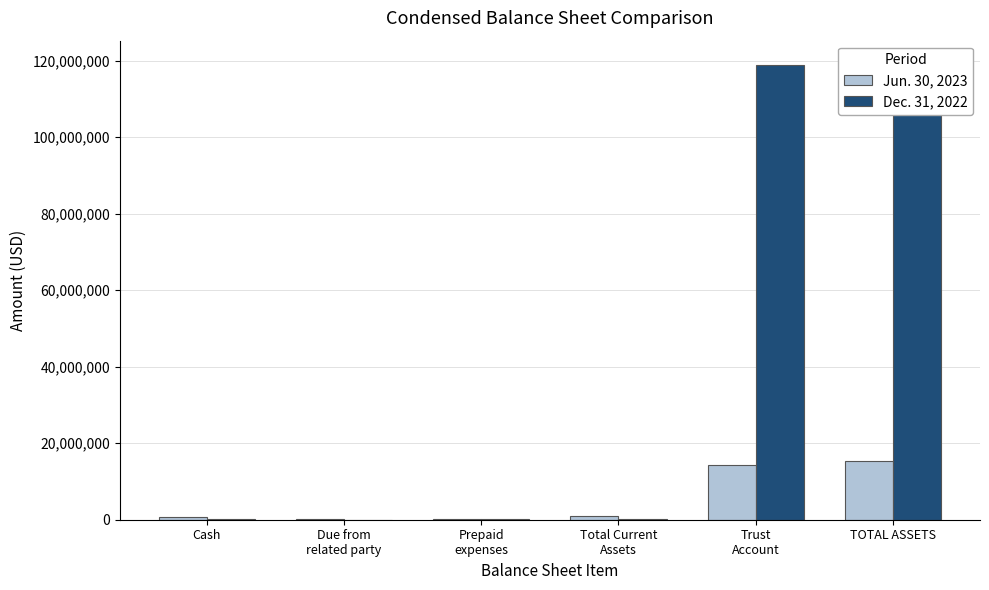

What is the value of the Jun. 30, 2023 bar at the 1st from the left?

809199